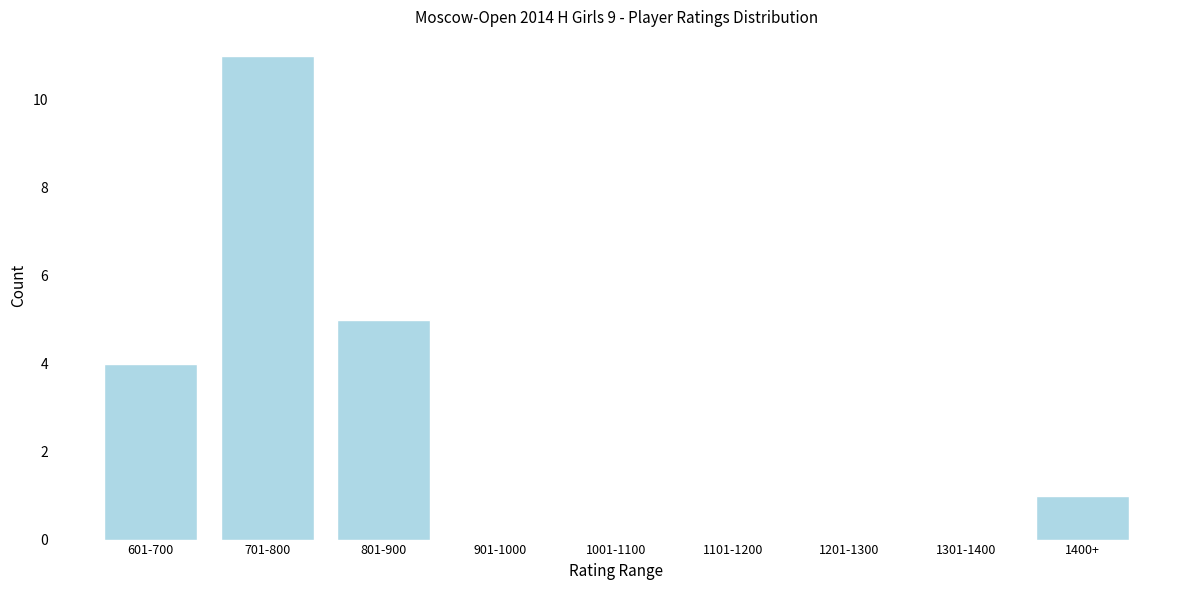

Reading left to right, extract all data points from this chart.

601-700=4	701-800=11	801-900=5	901-1000=0	1001-1100=0	1101-1200=0	1201-1300=0	1301-1400=0	1400+=1